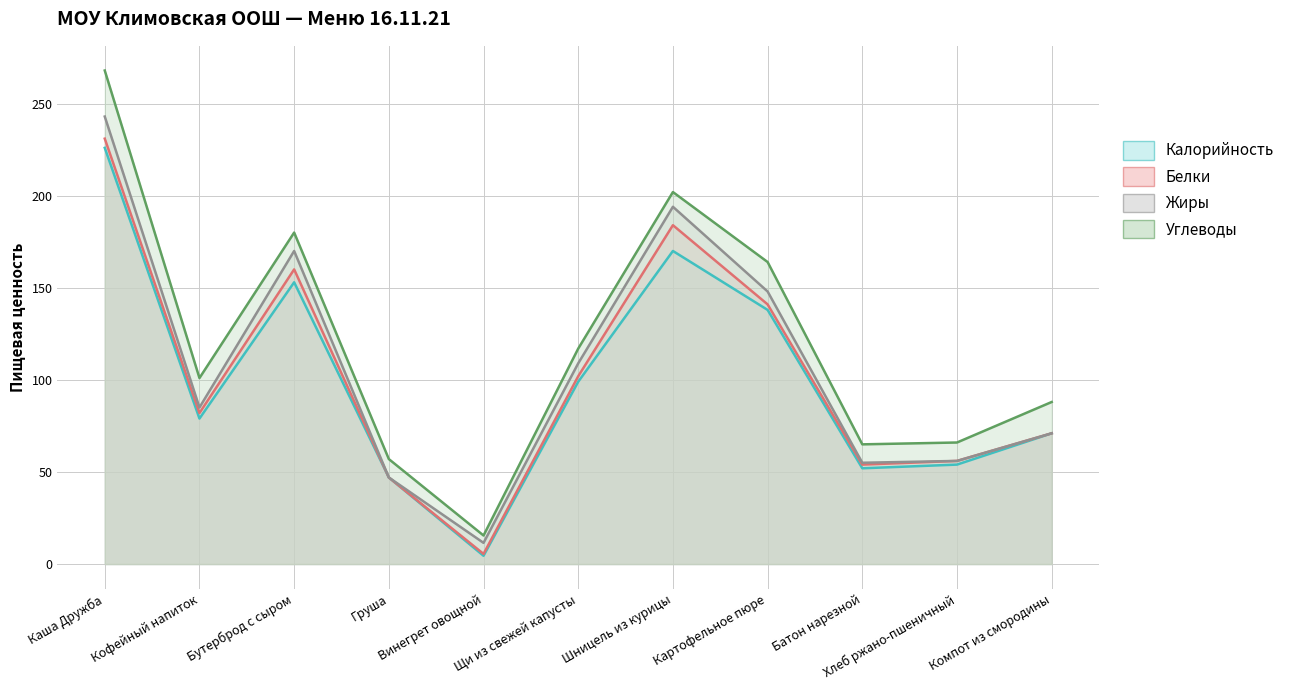

At which label does Калорийность first exceed 79?

Каша Дружба